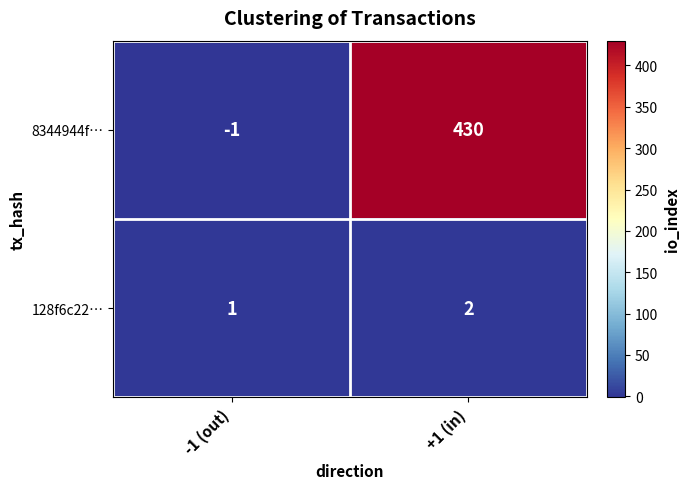

Count the number of categories in the chart.

2